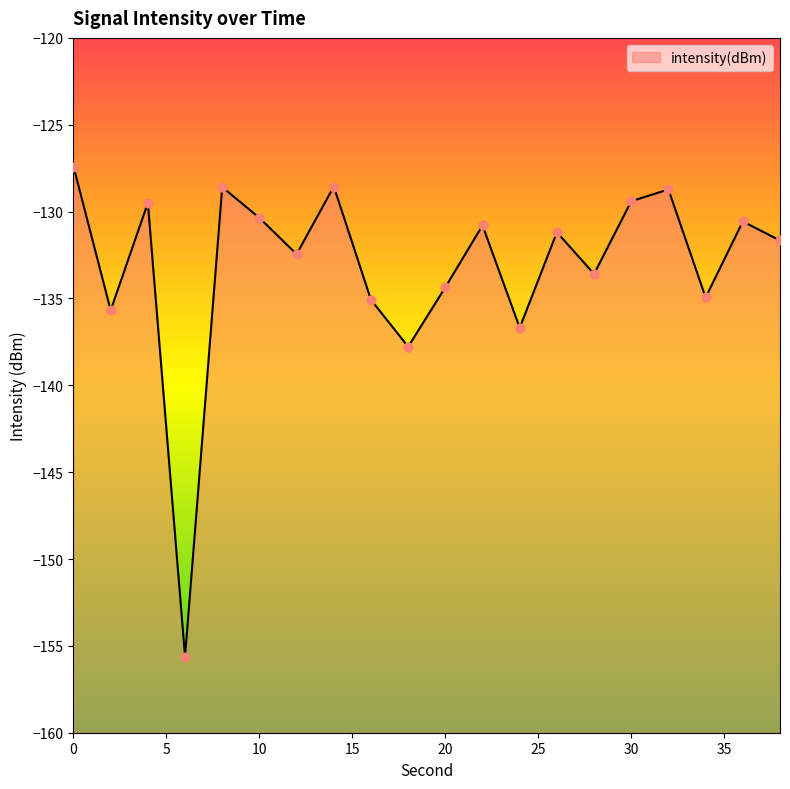

Which has a higher value, 26 or 28?

26